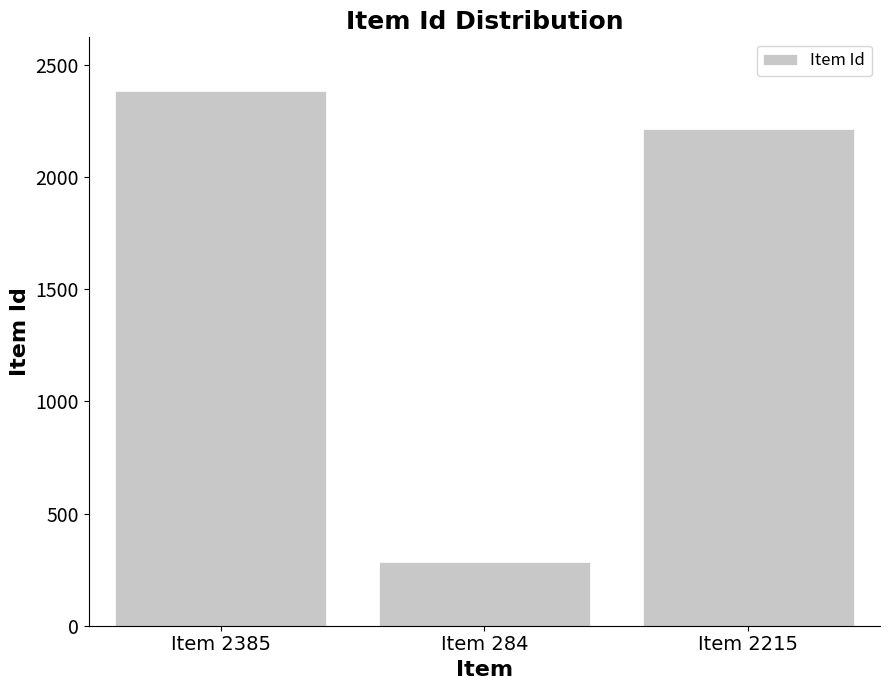

Reading left to right, extract all data points from this chart.

Item 2385=2385	Item 284=284	Item 2215=2215